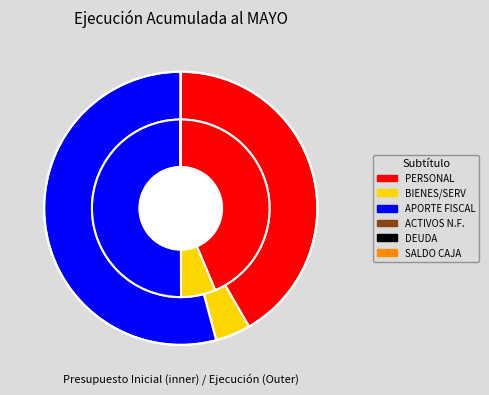

Is the sum of GASTOS EN PERSONAL and APORTE FISCAL greater than half?

Yes